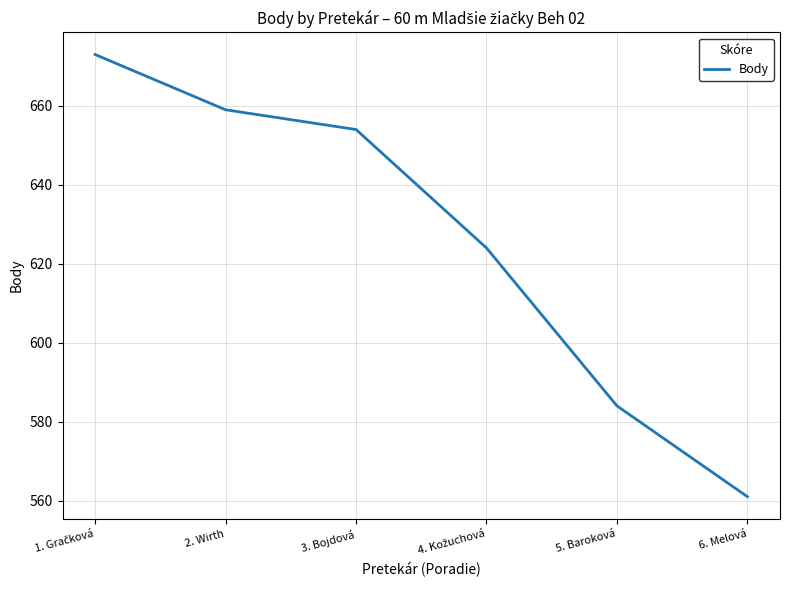

Which label corresponds to the smallest value in the chart?

6. Melová